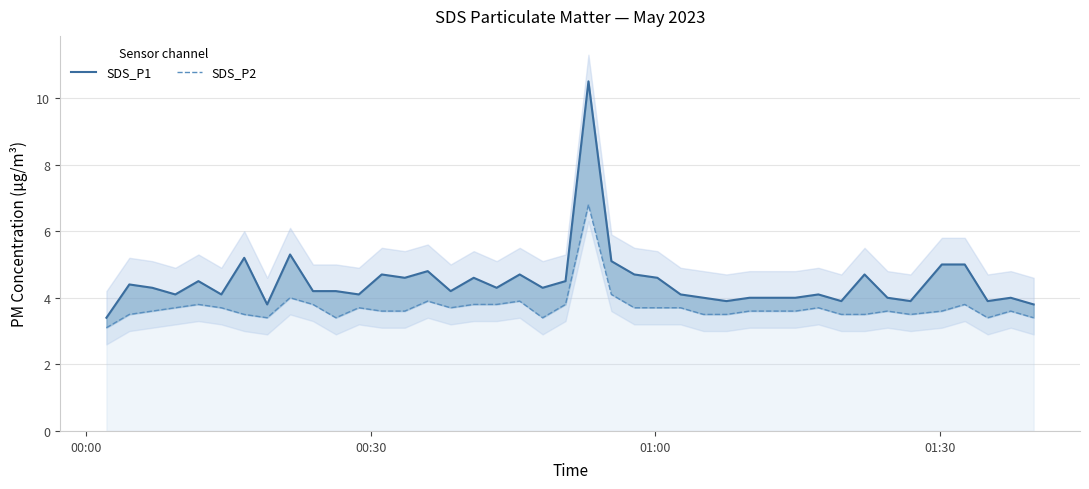

How many categories are shown in the chart?

40